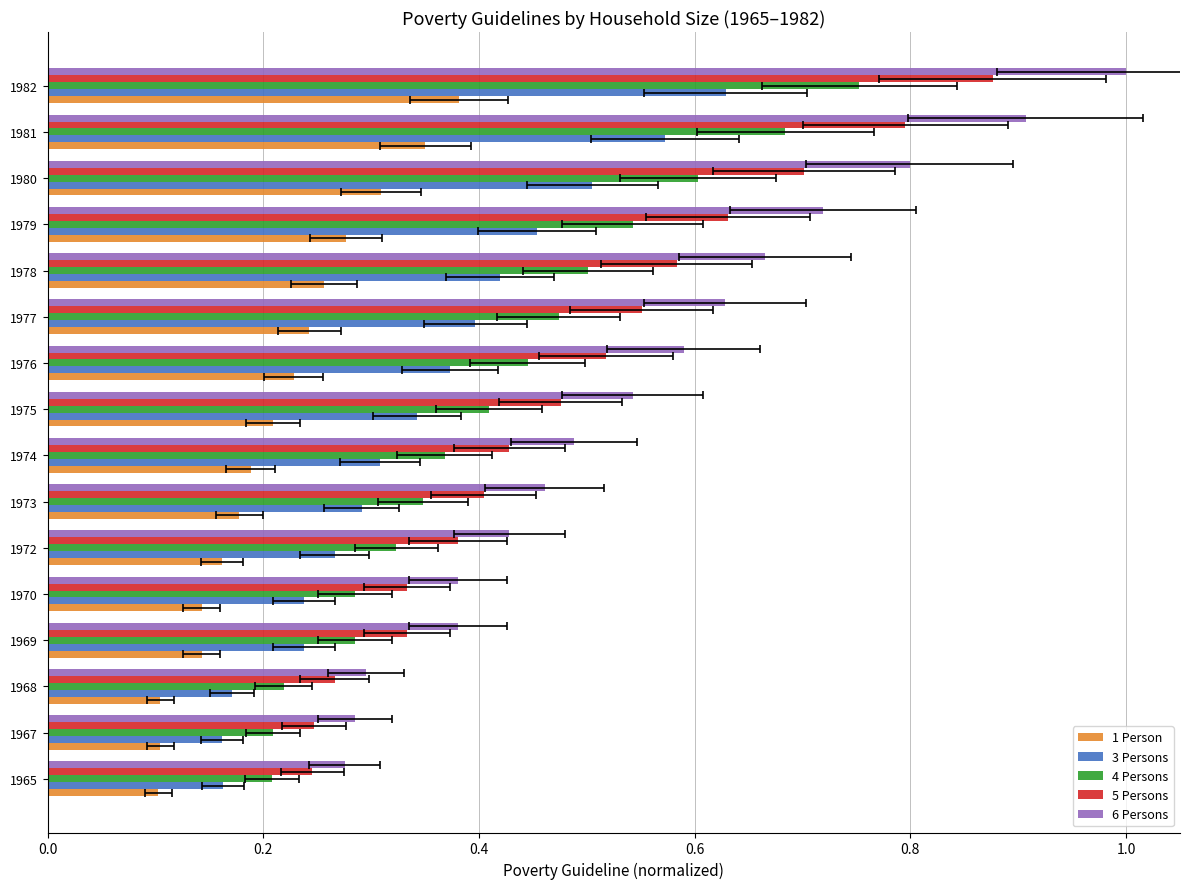

What are all the series names shown in the legend?

1 Person, 3 Persons, 4 Persons, 5 Persons, 6 Persons